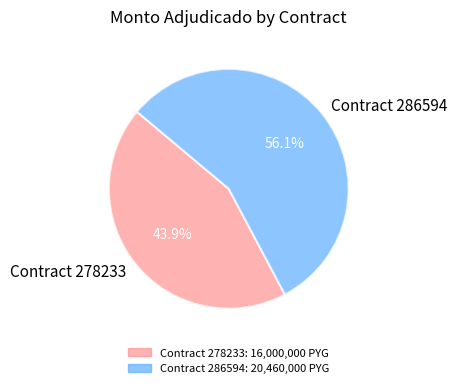

What is the ratio of the value at Contract 278233 to the value at Contract 286594?

0.8